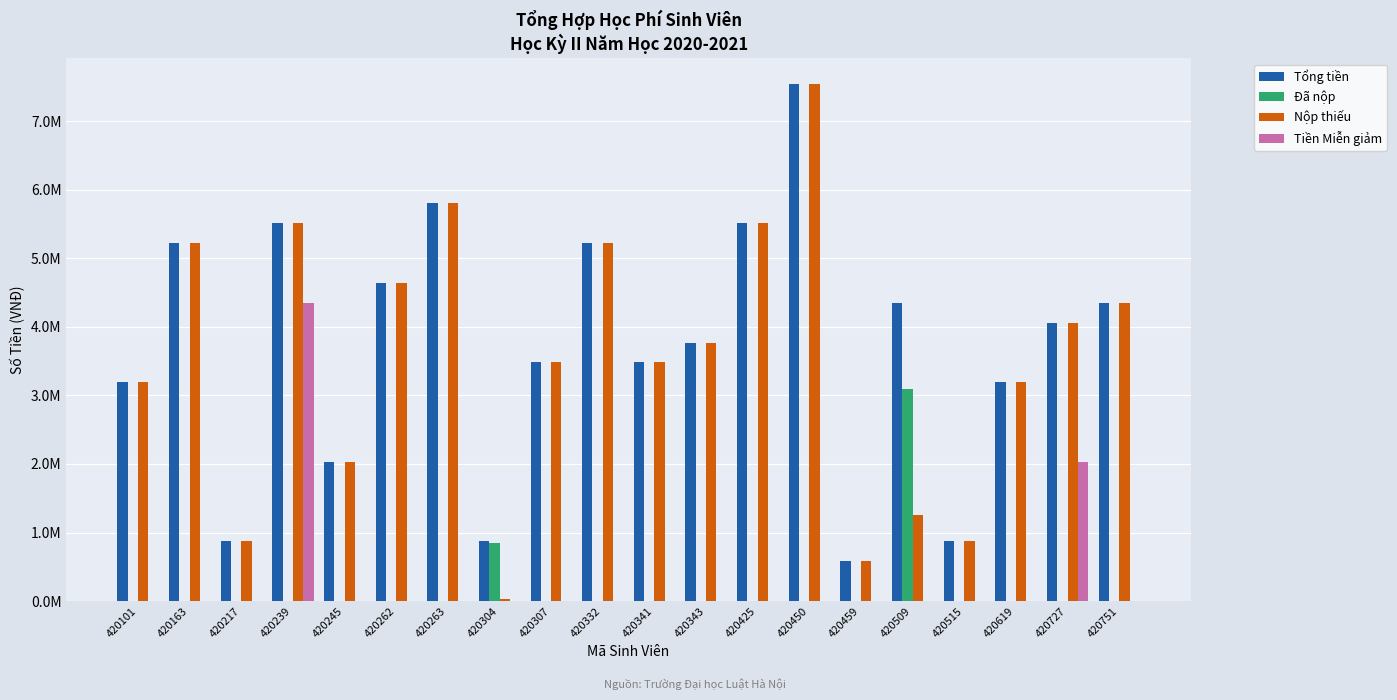

Reading right to left, list all the values displayed in this chart.

Tổng tiền: 420751=4350000	420727=4060000	420619=3190000	420515=870000	420509=4350000	420459=580000	420450=7540000	420425=5510000	420343=3770000	420341=3480000	420332=5220000	420307=3480000	420304=870000	420263=5800000	420262=4640000	420245=2030000	420239=5510000	420217=870000	420163=5220000	420101=3190000
Đã nộp: 420751=0	420727=0	420619=0	420515=0	420509=3100000	420459=0	420450=0	420425=0	420343=0	420341=0	420332=0	420307=0	420304=840000	420263=0	420262=0	420245=0	420239=0	420217=0	420163=0	420101=0
Nộp thiếu: 420751=4350000	420727=4060000	420619=3190000	420515=870000	420509=1250000	420459=580000	420450=7540000	420425=5510000	420343=3770000	420341=3480000	420332=5220000	420307=3480000	420304=30000	420263=5800000	420262=4640000	420245=2030000	420239=5510000	420217=870000	420163=5220000	420101=3190000
Tiền Miễn giảm: 420751=0	420727=2030000	420619=0	420515=0	420509=0	420459=0	420450=0	420425=0	420343=0	420341=0	420332=0	420307=0	420304=0	420263=0	420262=0	420245=0	420239=4350000	420217=0	420163=0	420101=0